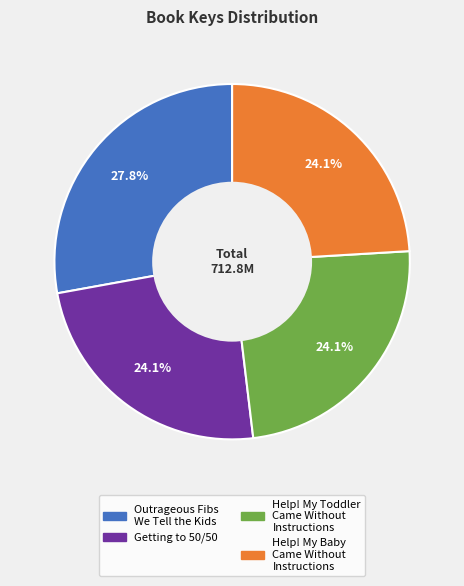

Which slice is the largest?

Outrageous Fibs We Tell the Kids